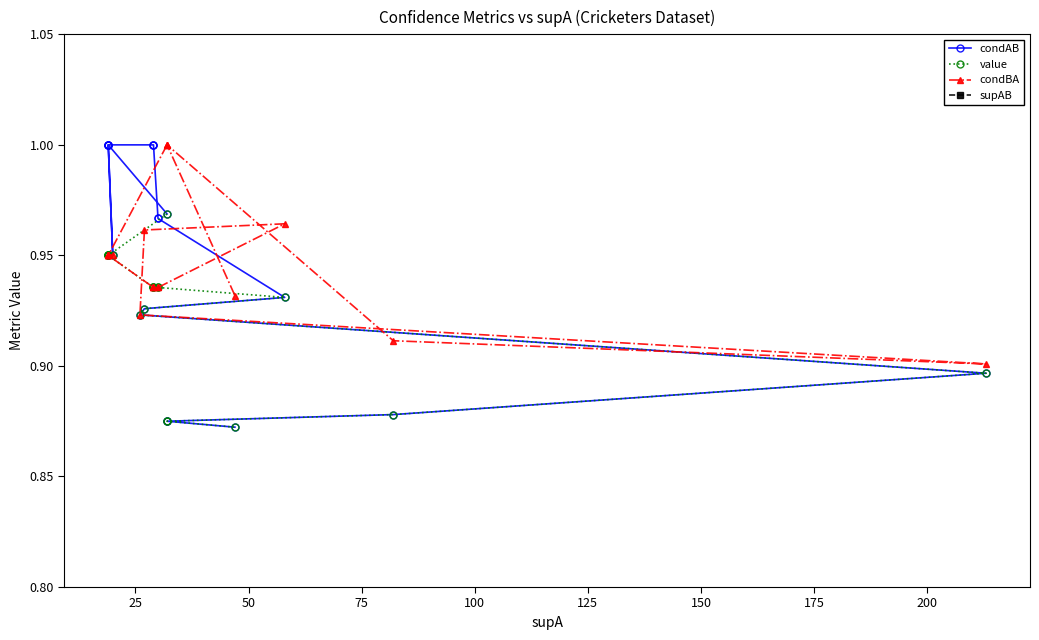

At how many categories does at least one series exceed 81?

1